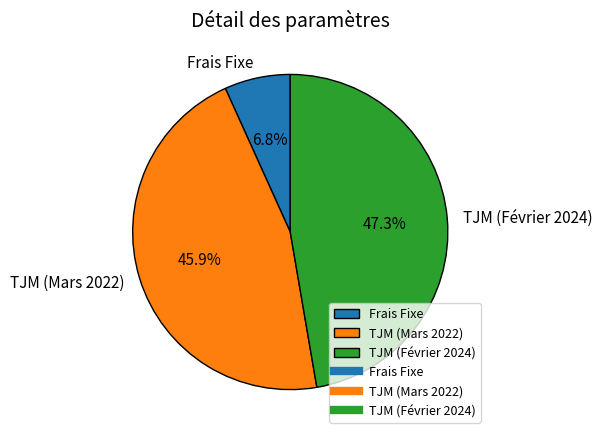

What is the total percentage of Frais Fixe and TJM (Février 2024)?

54.1%